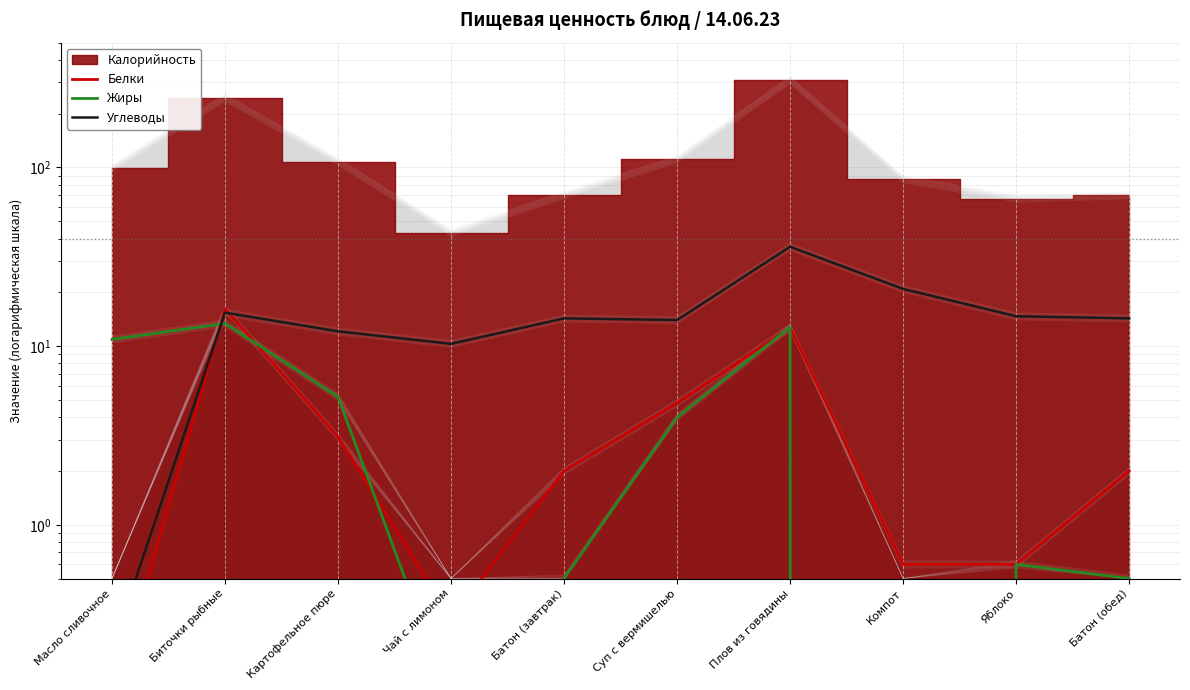

Reading left to right, extract all data points from this chart.

Белки: 0.1	16.2	3.1	0.3	2.0	4.8	12.7	0.6	0.6	2.0
Жиры: 10.9	13.4	5.2	0.1	0.5	4.0	12.8	0.0	0.6	0.5
Углеводы: 0.2	15.4	12.1	10.3	14.3	14.0	36.0	20.9	14.7	14.3